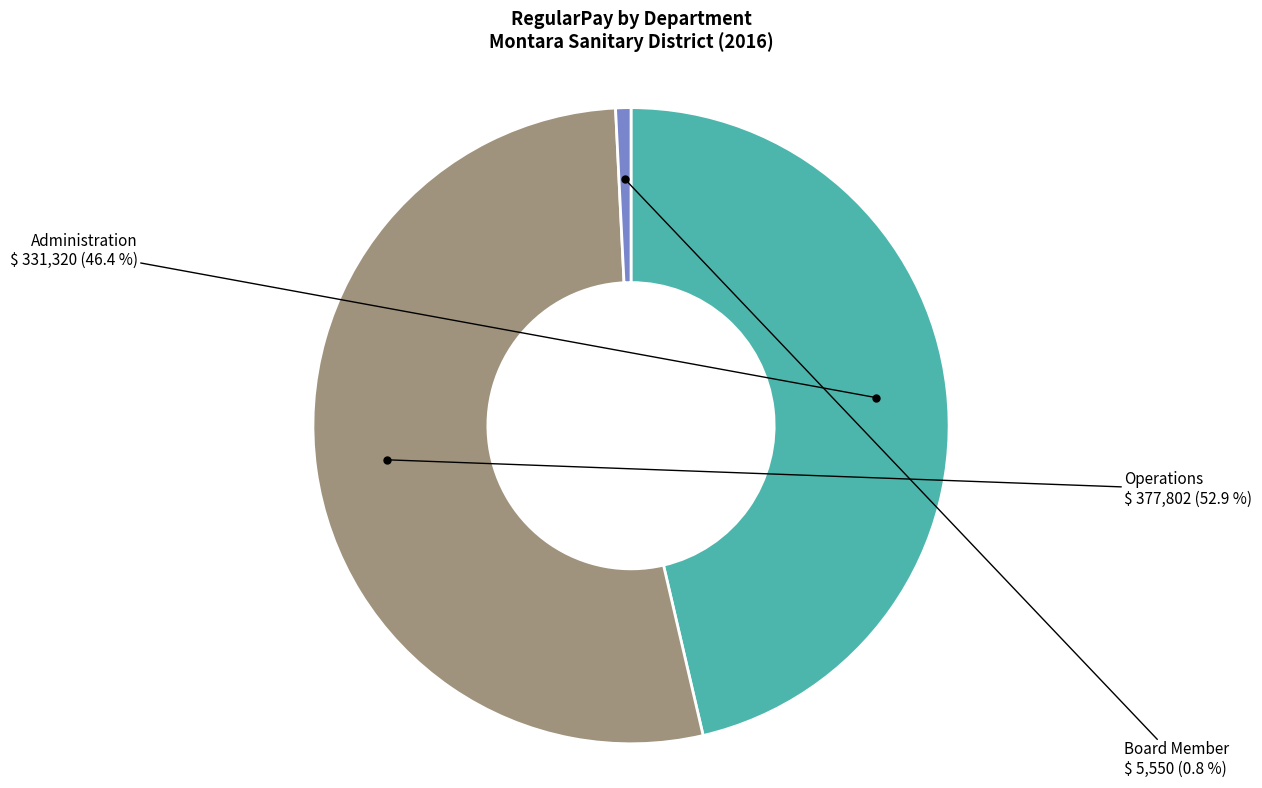

Is there any slice that represents more than half of the pie?

Yes